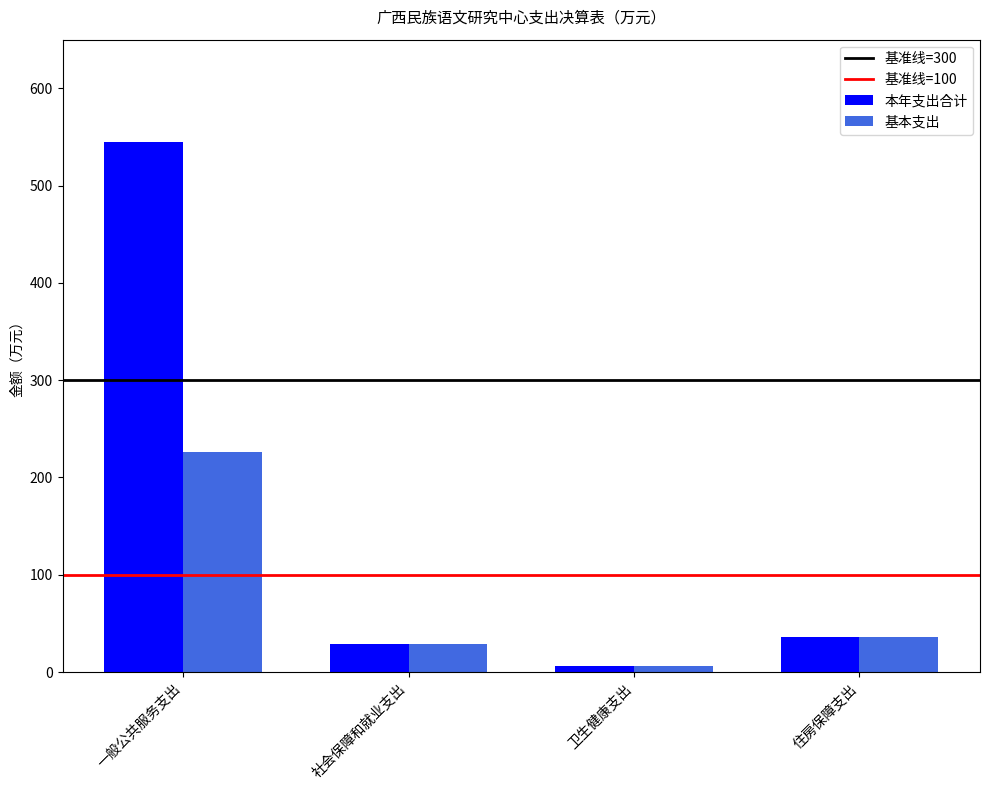

List the labels in order of 本年支出合计 value, largest first.

一般公共服务支出, 住房保障支出, 社会保障和就业支出, 卫生健康支出